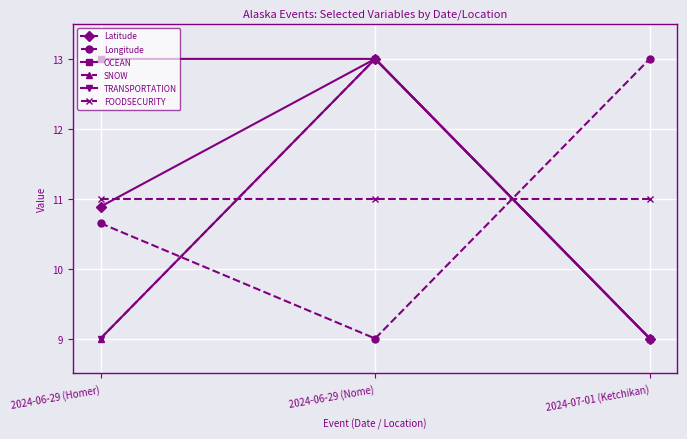

How many values in the OCEAN series are below 13?

1